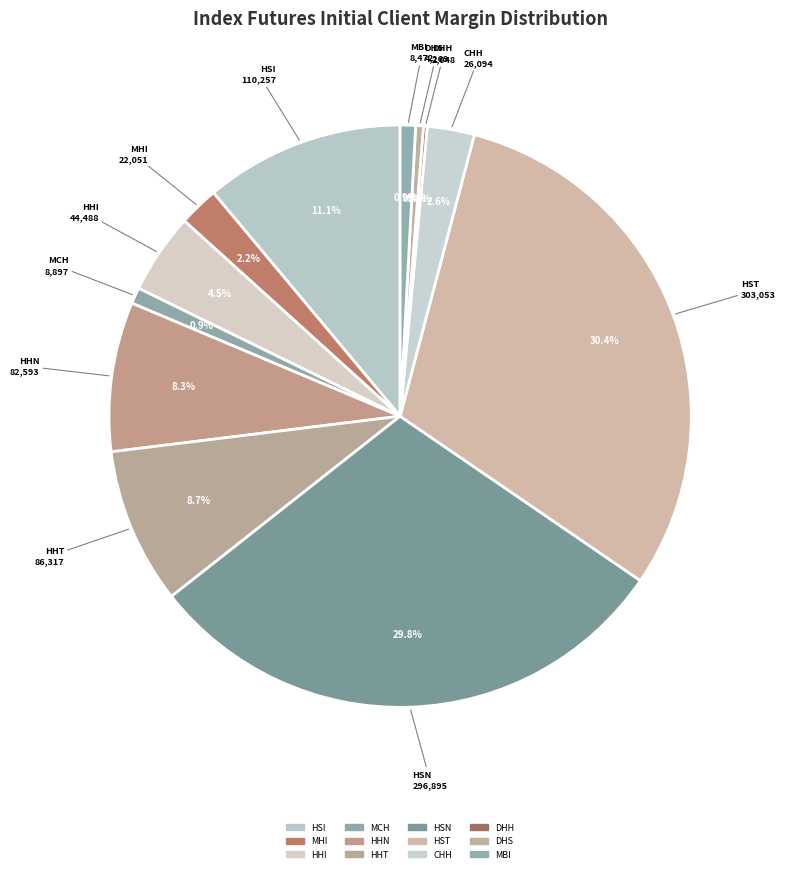

How many segments does this pie chart have?

12